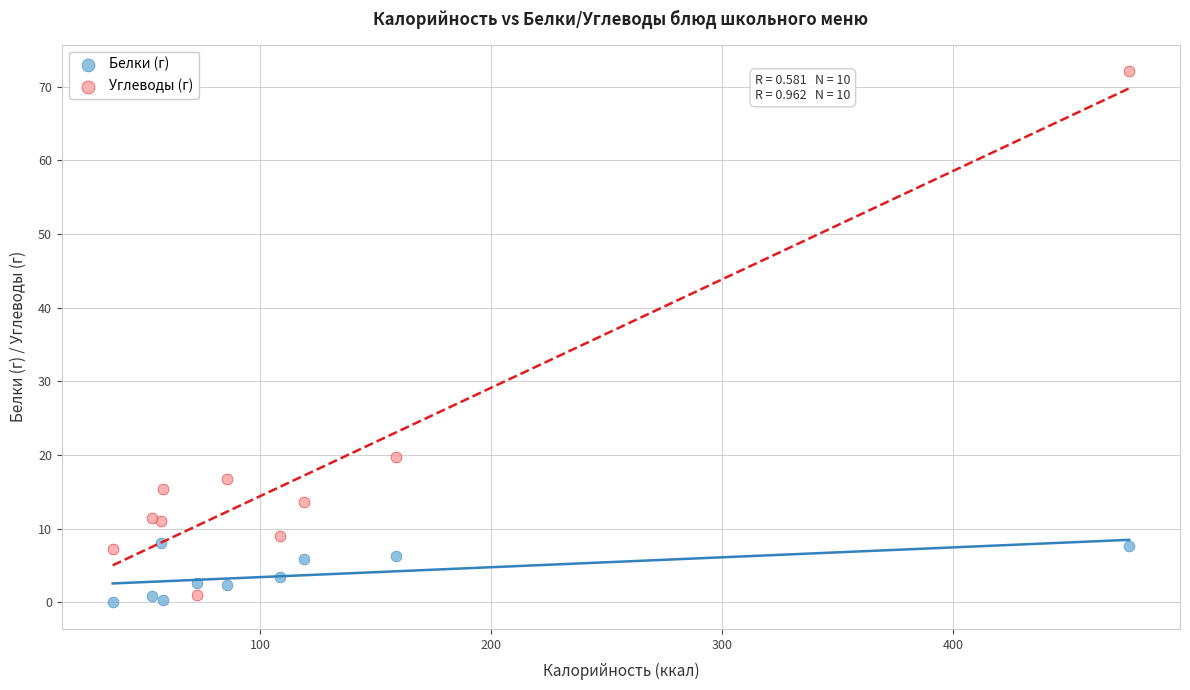

What are all the series names shown in the legend?

Белки (г), Углеводы (г)